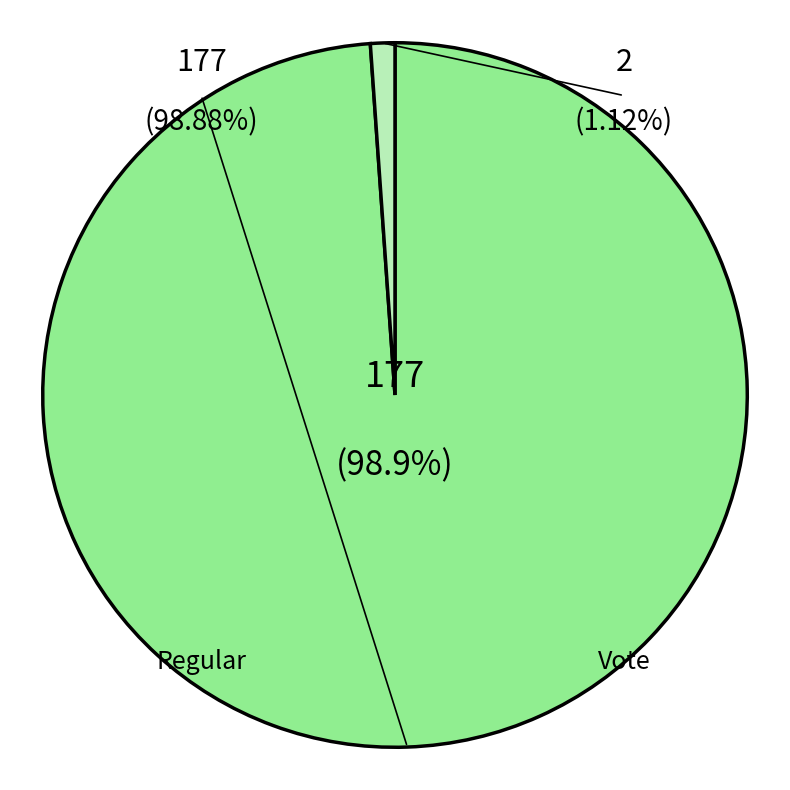

Count the number of slices in the pie.

2